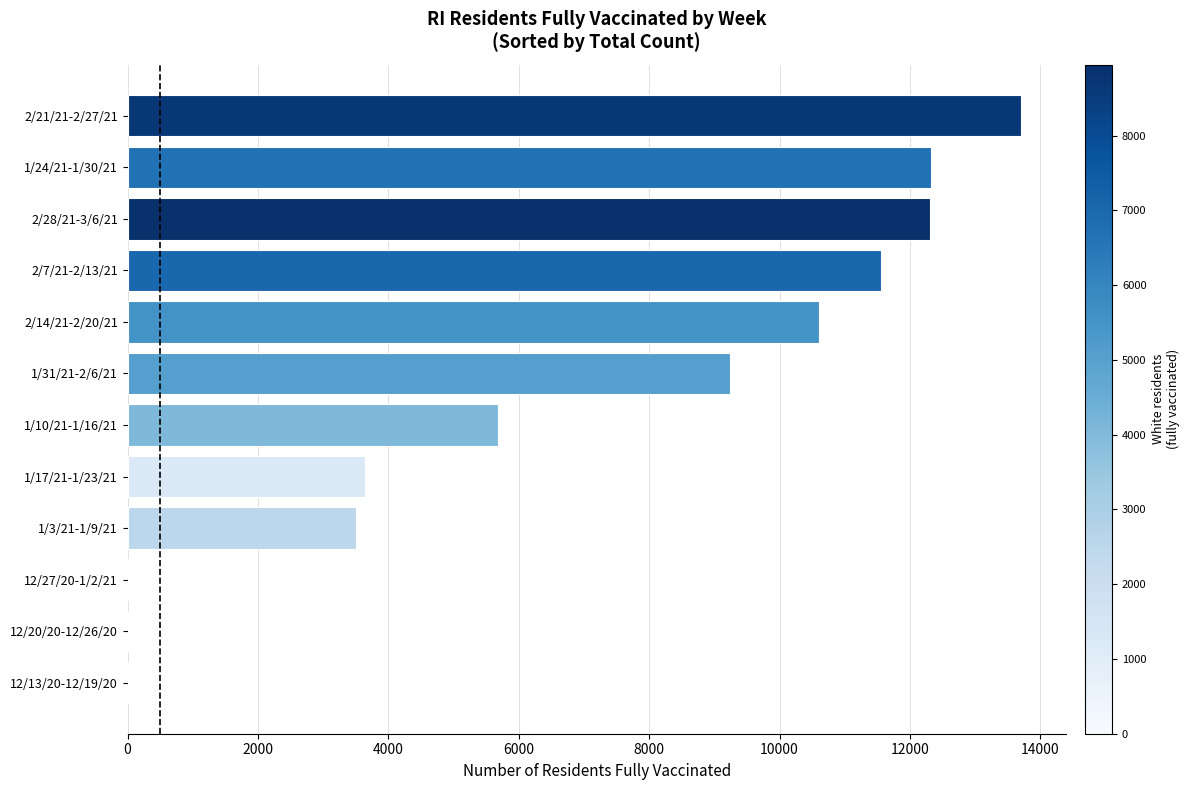

The value at 2/7/21-2/13/21 is 11559. True or false?

True